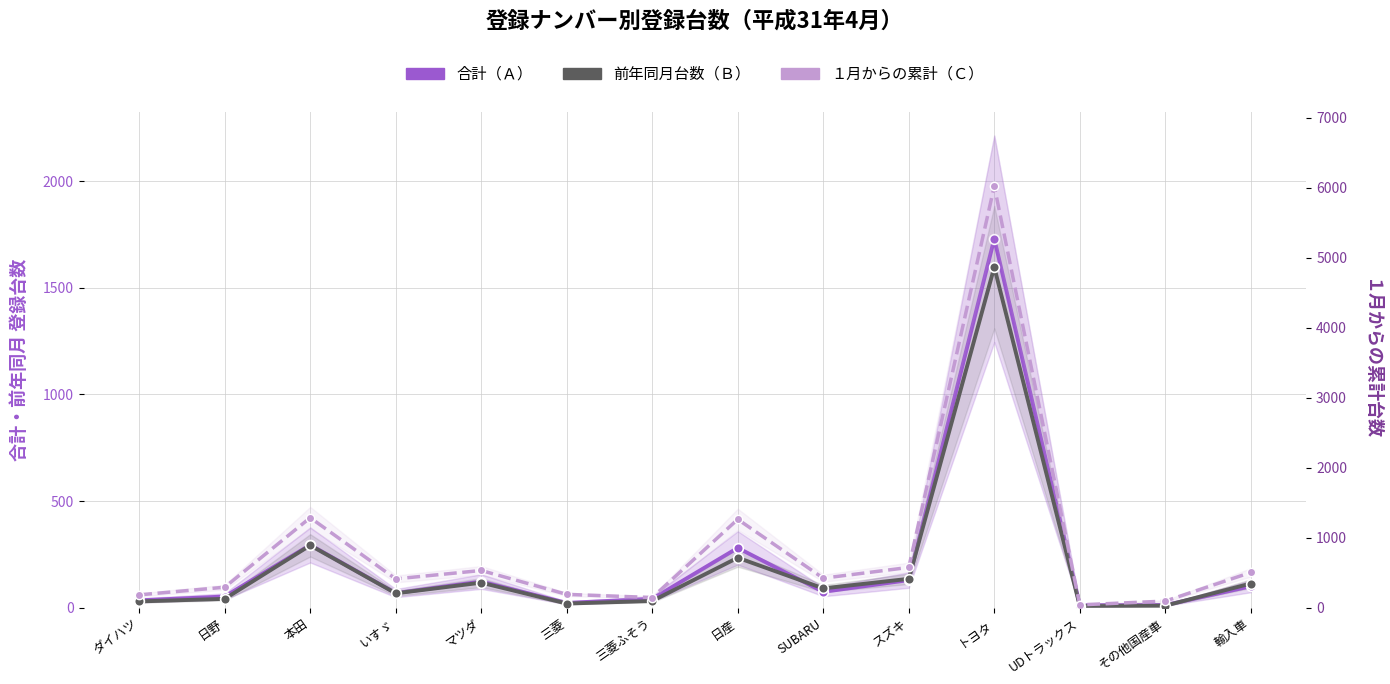

Which series has the largest range (max minus min)?

１月からの累計（Ｃ）